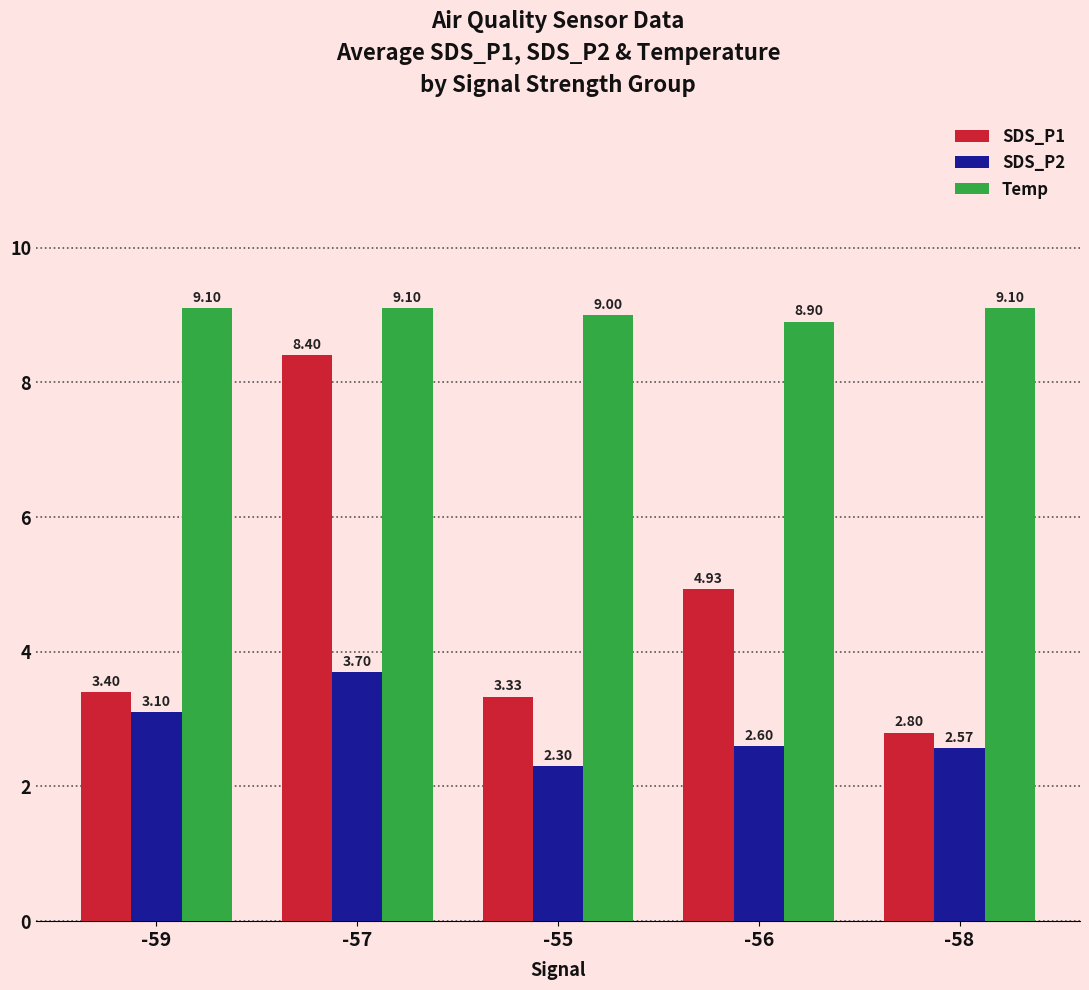

What is the difference between the second highest and second lowest values in the SDS_P2 series?

0.5